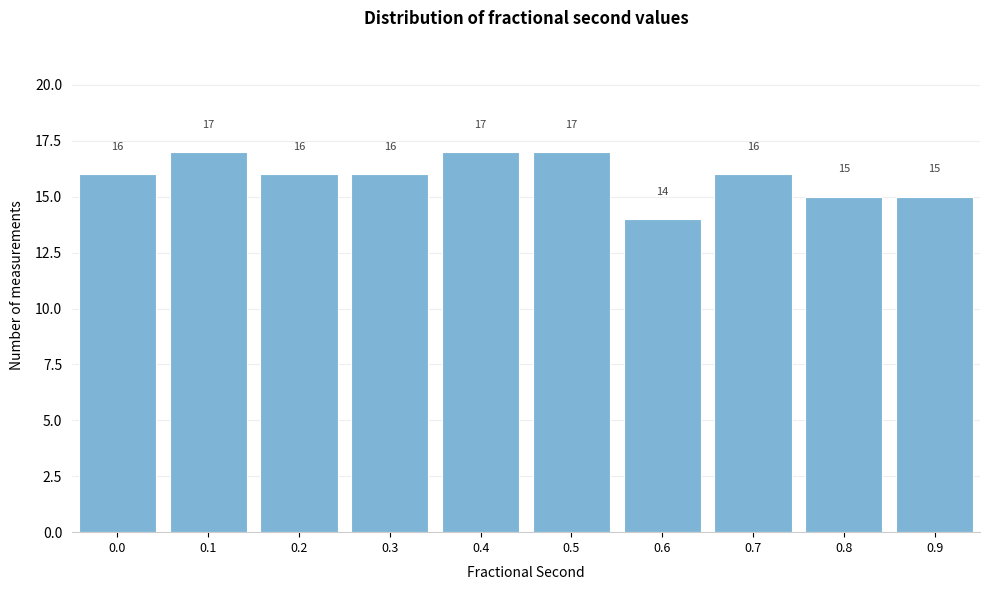

Reading right to left, list all the values displayed in this chart.

15	15	16	14	17	17	16	16	17	16